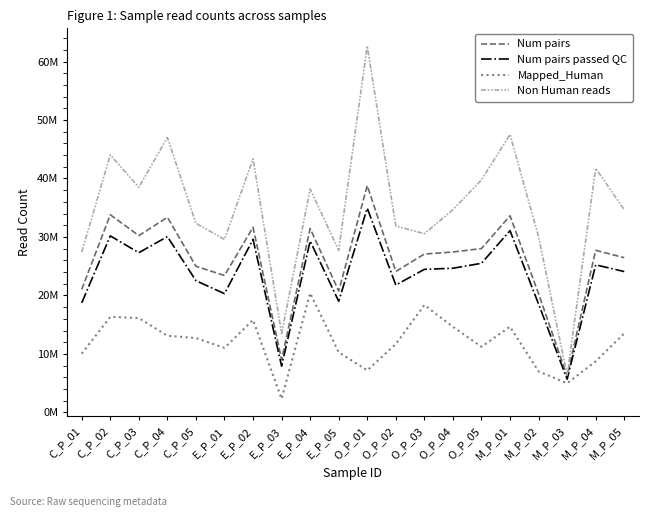

Is this an area chart (filled region under the line)?

No